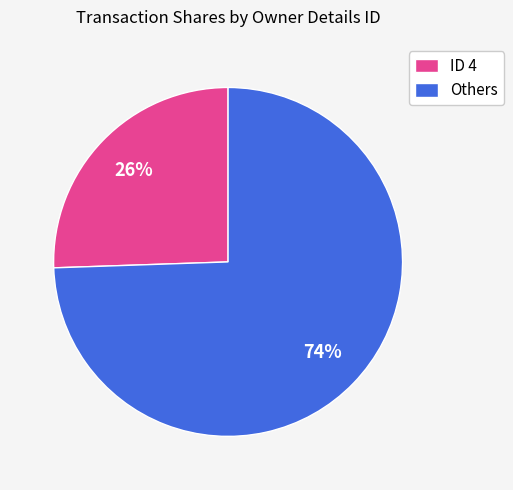

What percentage is the ID 4 slice, to the nearest percent?

26%